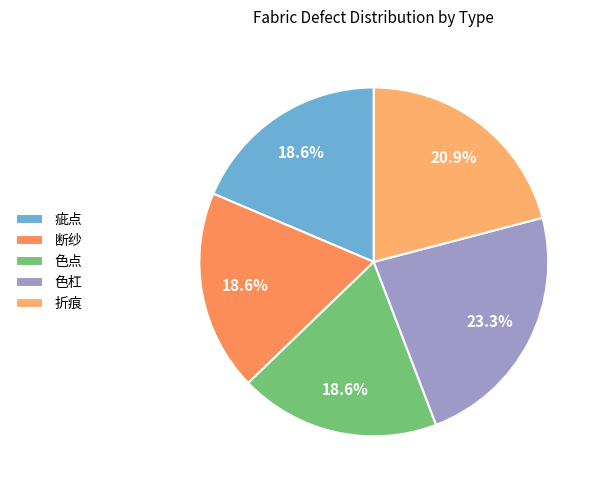

To the nearest percent, what is the combined percentage of 疵点 and 色点?

37%